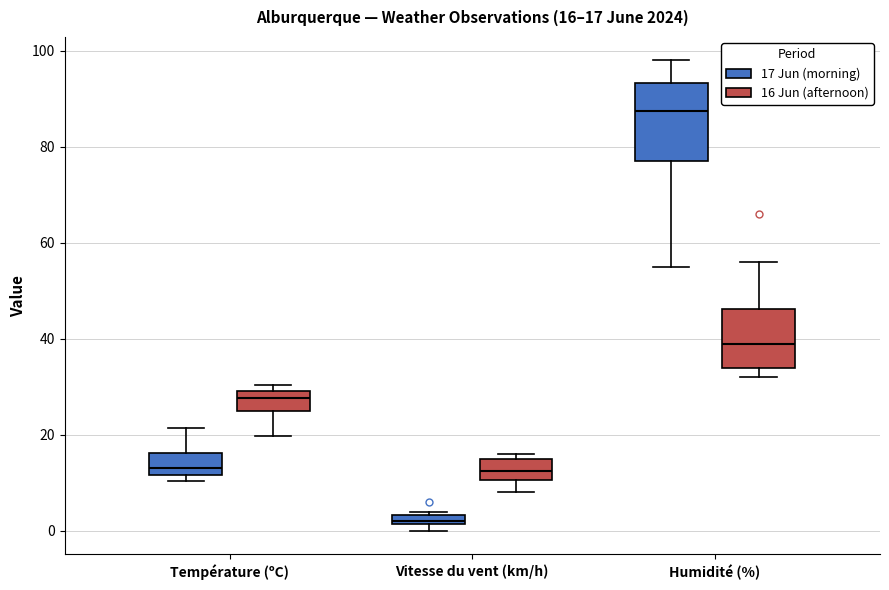

Which box's median line is the highest?

Humidité (%) (17 Jun (morning))